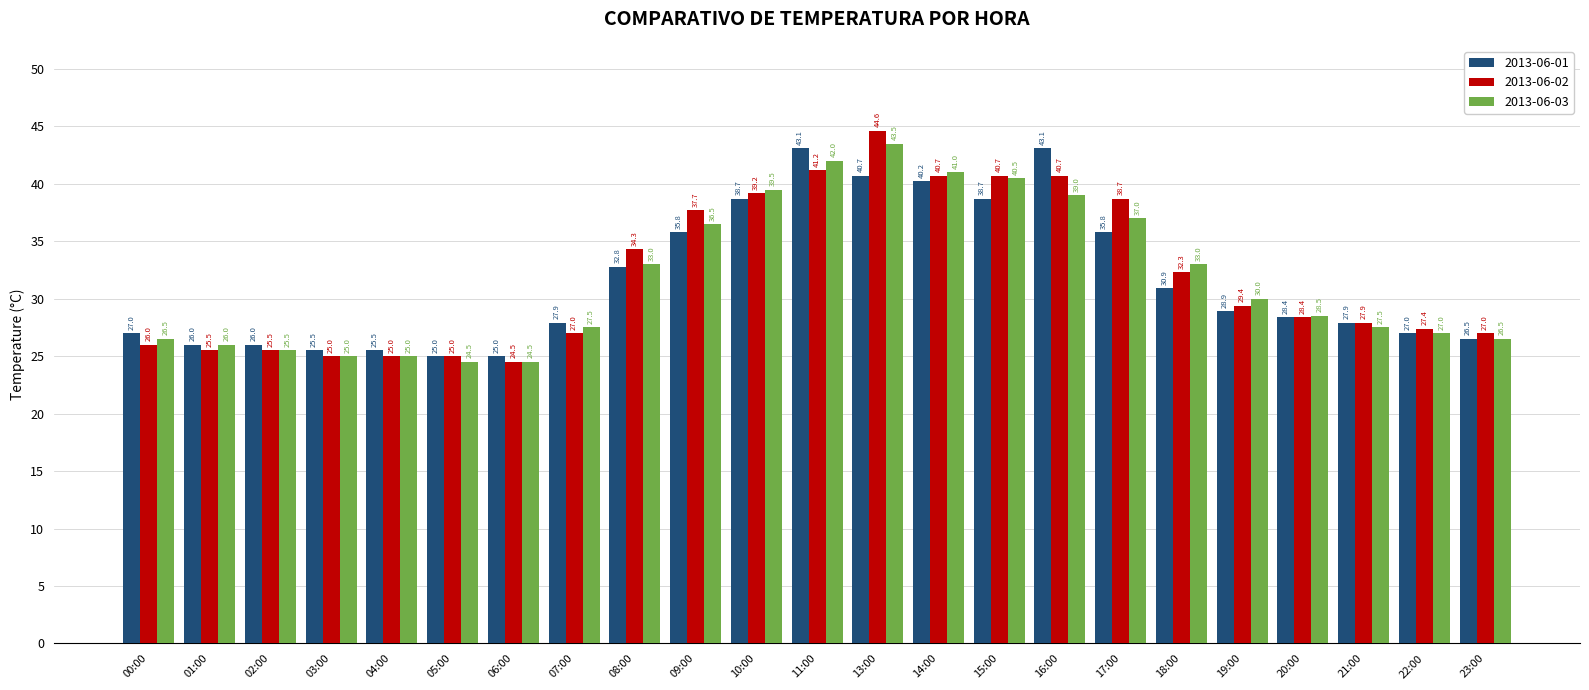

True or false: 2013-06-03 has a value of 28.5 at 20:00.

True